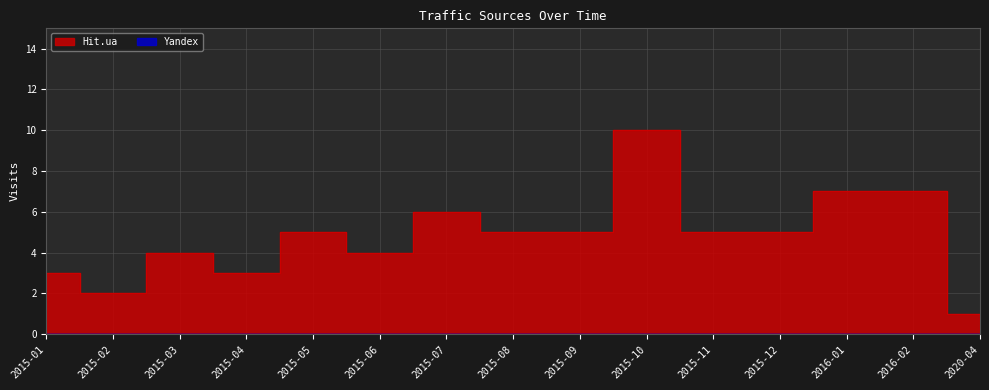

The chart shows a value of 2 at 2015-10. True or false?

False